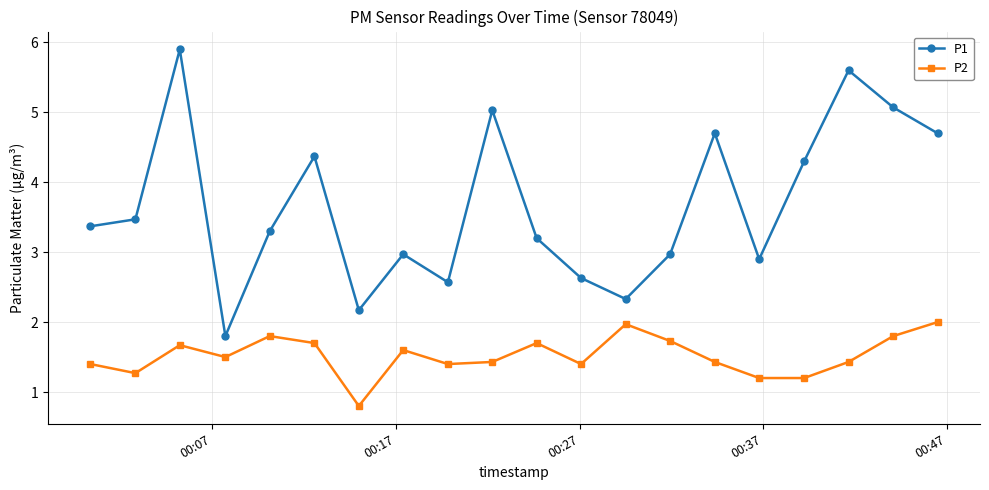

What is the difference between the second highest and minimum values in the P1 series?

3.8